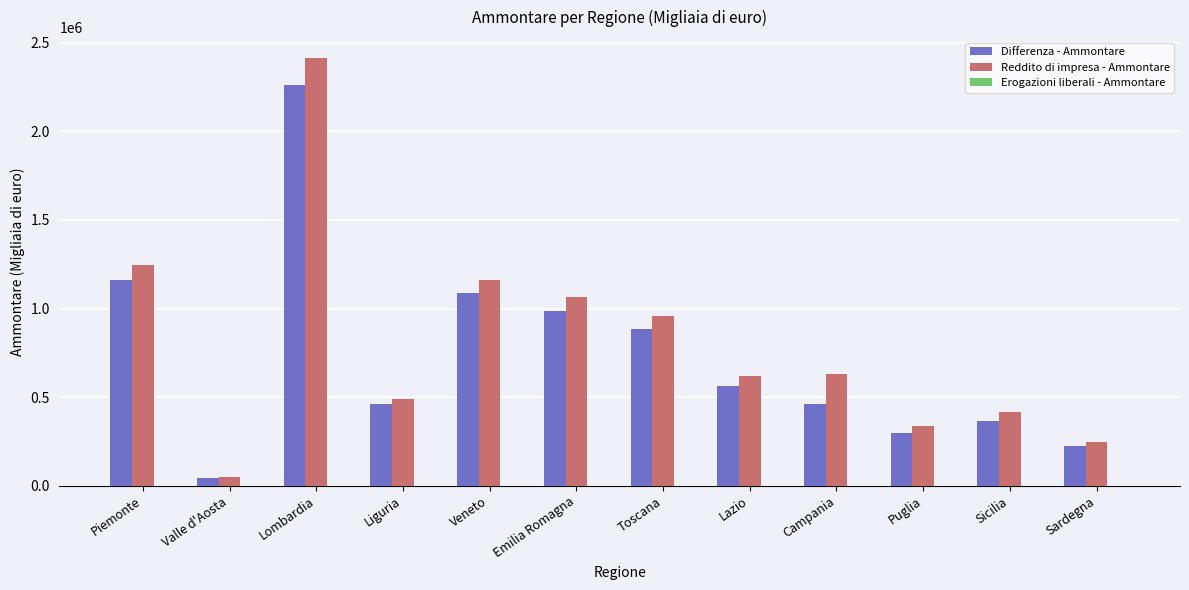

Between Lombardia and Sardegna, which series saw the biggest shift?

Reddito di impresa - Ammontare